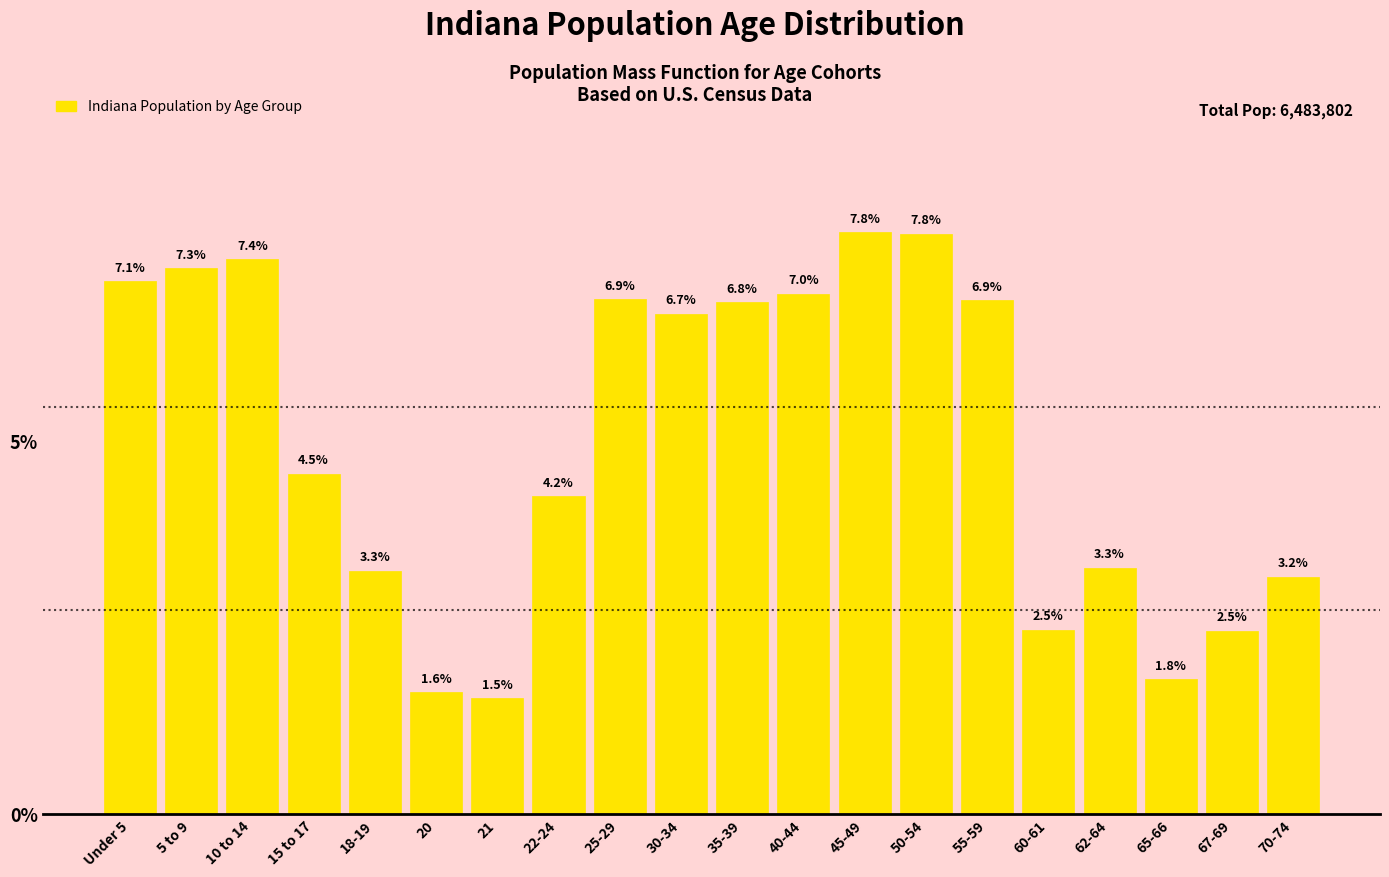

Reading right to left, extract all data points from this chart.

70-74=3.2	67-69=2.5	65-66=1.8	62-64=3.3	60-61=2.5	55-59=6.9	50-54=7.8	45-49=7.8	40-44=7.0	35-39=6.8	30-34=6.7	25-29=6.9	22-24=4.2	21=1.5	20=1.6	18-19=3.3	15 to 17=4.5	10 to 14=7.4	5 to 9=7.3	Under 5=7.1